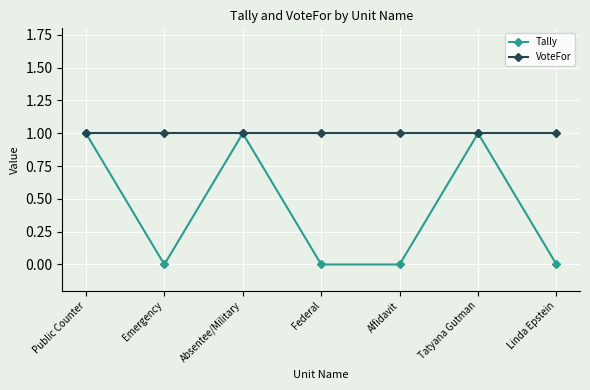

At which category does Tally reach its first local peak?

Absentee/Military